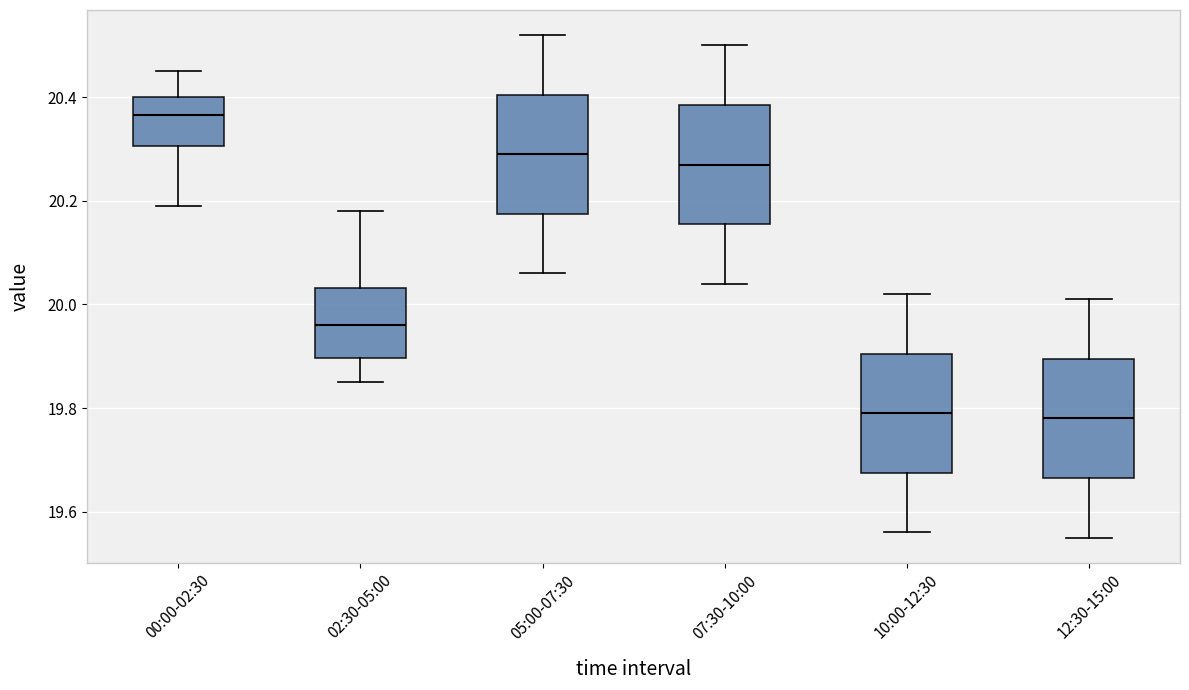

Where does the lower whisker of the box for 10:00-12:30 end on the y-axis? The values are not printed on the chart, so give them approximately, as read against the axis.

19.56